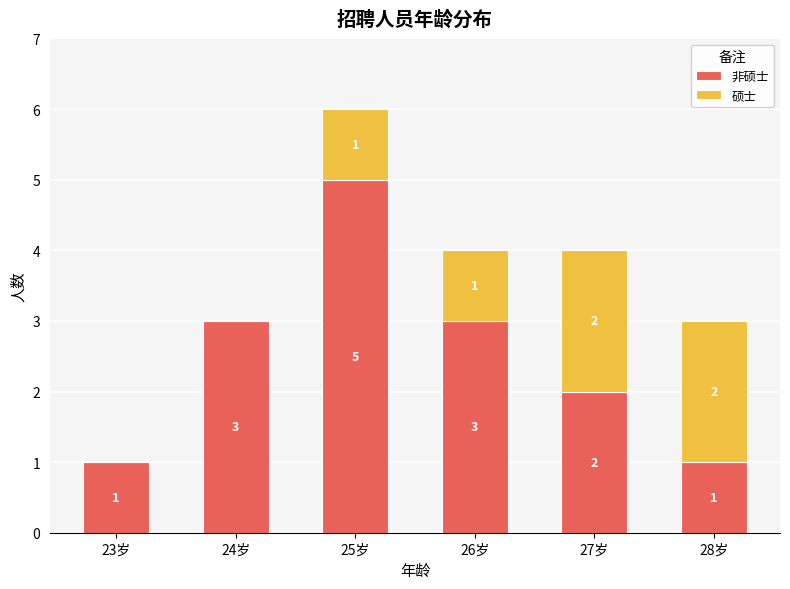

At which category is the sum across all series the highest?

25岁